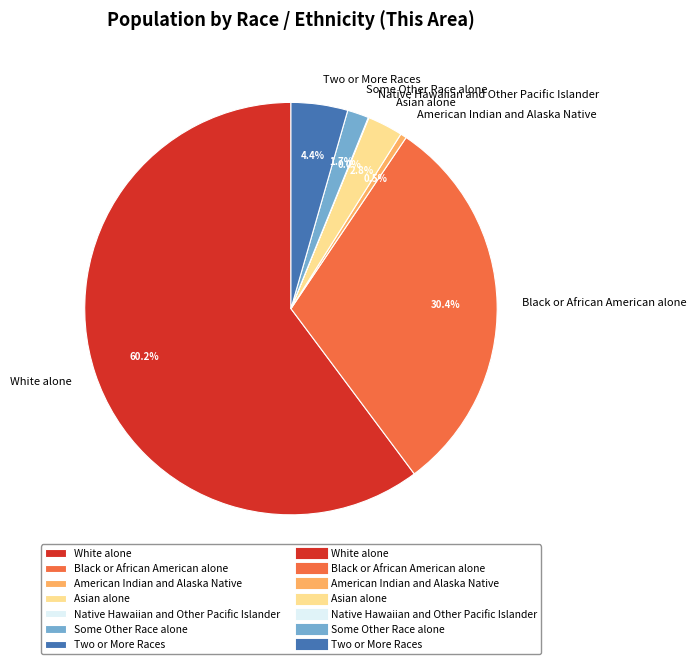

Which category has the biggest portion of the pie?

White alone